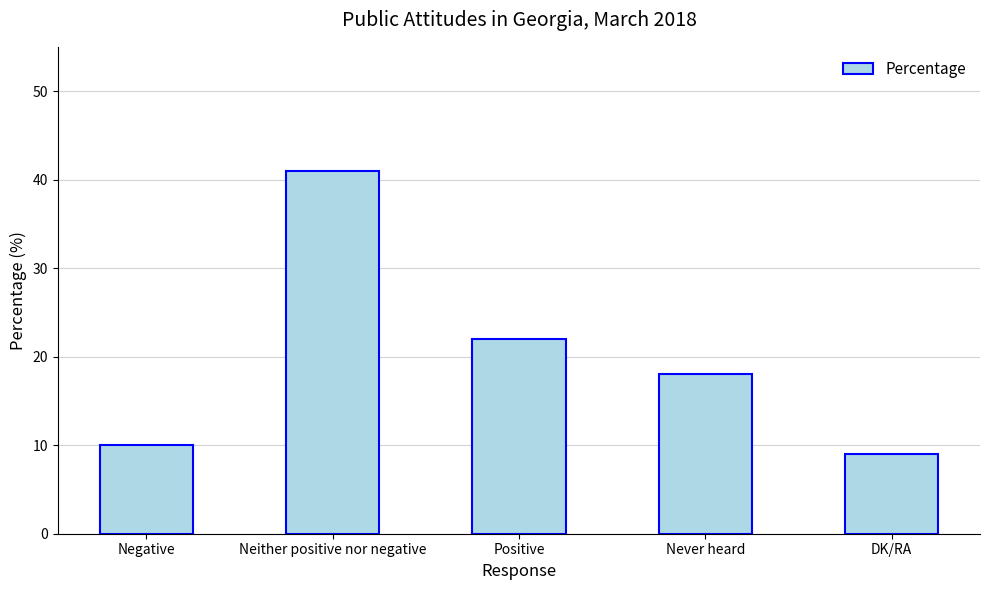

What is the sum of all values?

100